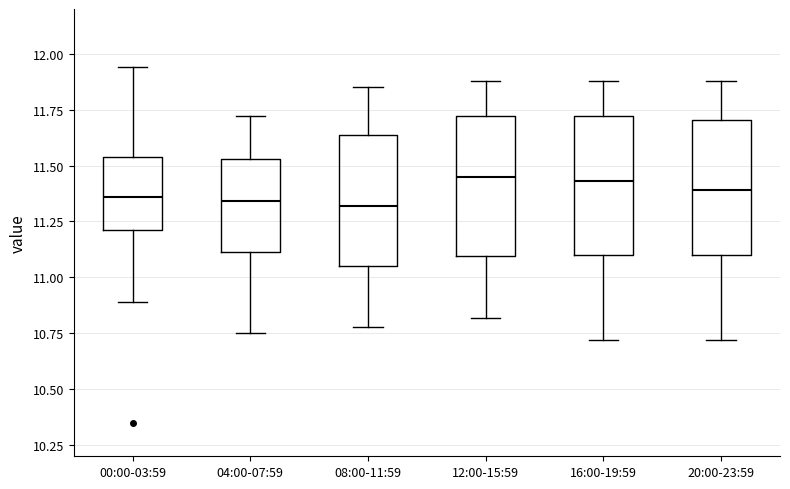

Reading left to right, transcribe this box plot: for each box, give where its median line is, the range the box spans, and where its two whiskers end, as read against the y-axis. The values are not printed on the chart, so give them approximately, as read against the axis.

00:00-03:59: median 11.35, box 11.20 to 11.55, whiskers 10.90 to 11.95
04:00-07:59: median 11.35, box 11.10 to 11.55, whiskers 10.75 to 11.70
08:00-11:59: median 11.30, box 11.05 to 11.65, whiskers 10.80 to 11.85
12:00-15:59: median 11.45, box 11.10 to 11.70, whiskers 10.80 to 11.90
16:00-19:59: median 11.45, box 11.10 to 11.70, whiskers 10.70 to 11.90
20:00-23:59: median 11.40, box 11.10 to 11.70, whiskers 10.70 to 11.90